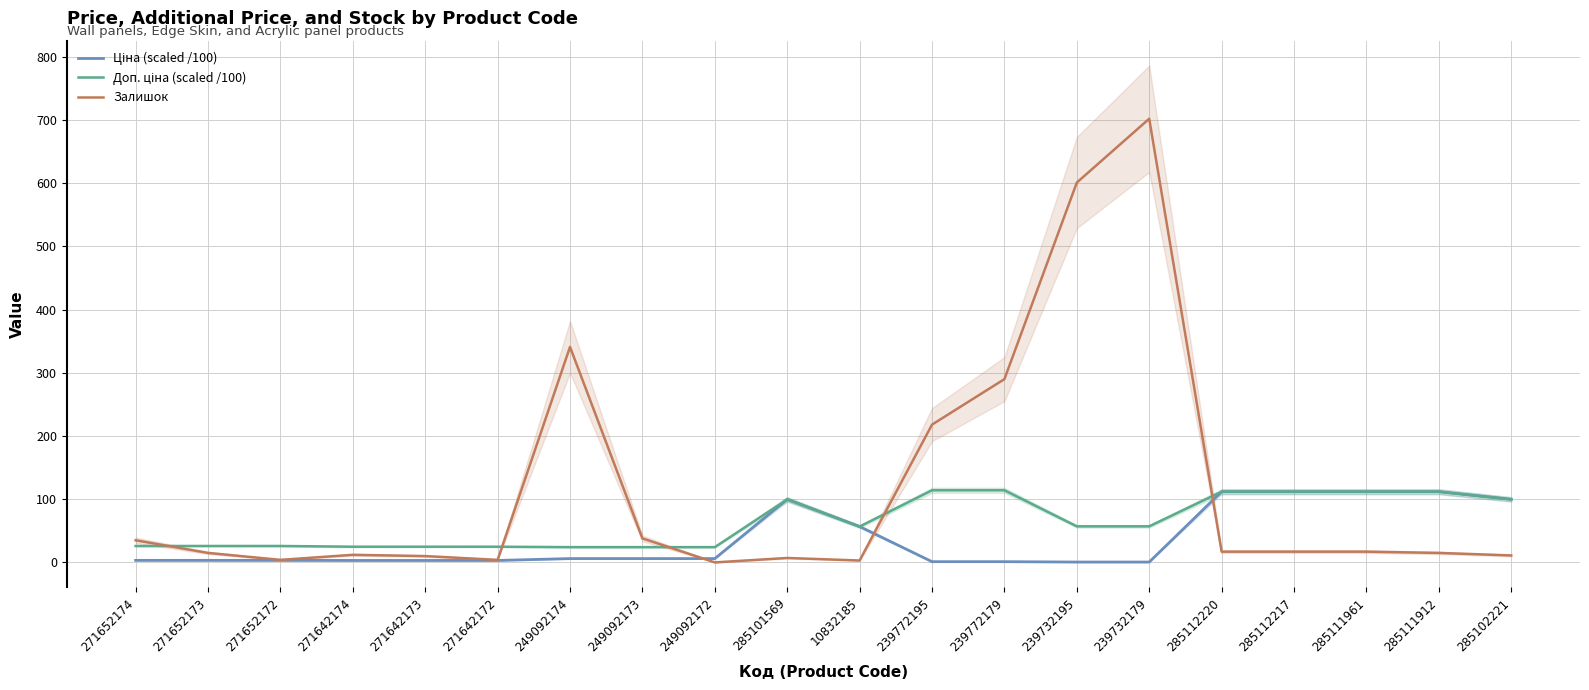

Where do Залишок and Ціна (scaled /100) first cross each other?

249092173 and 249092172